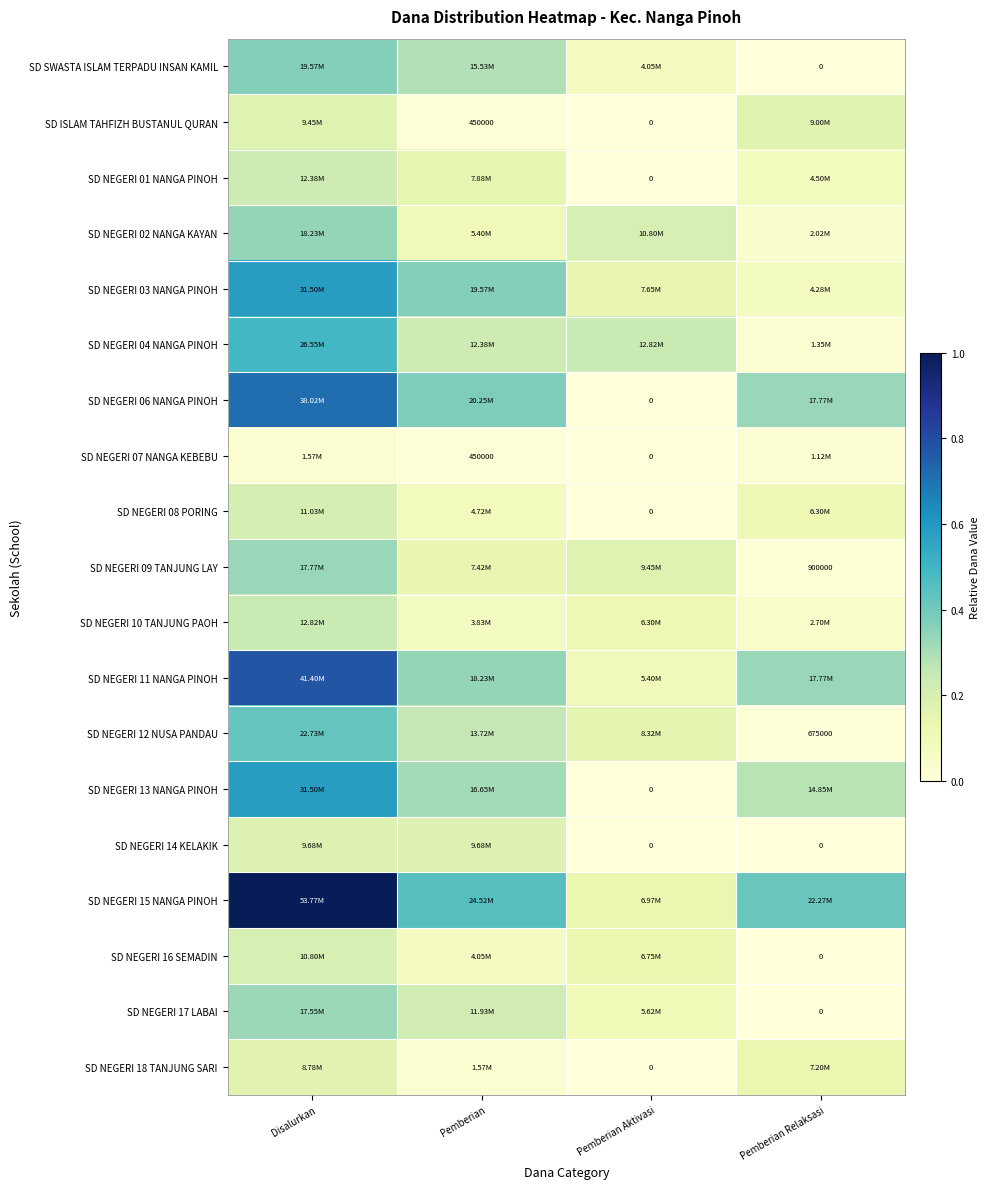

What is the difference between the highest and lowest values at Pemberian Aktivasi?

0.2